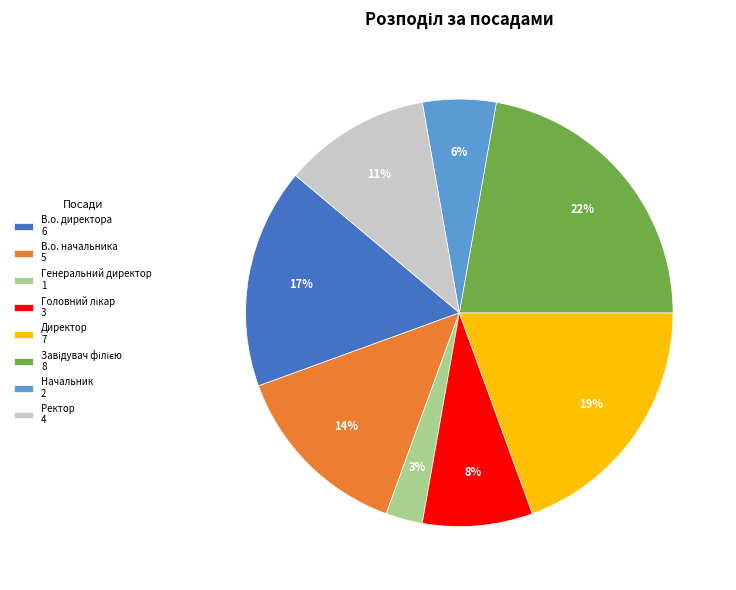

Is the sum of Генеральний директор and Начальник greater than half?

No